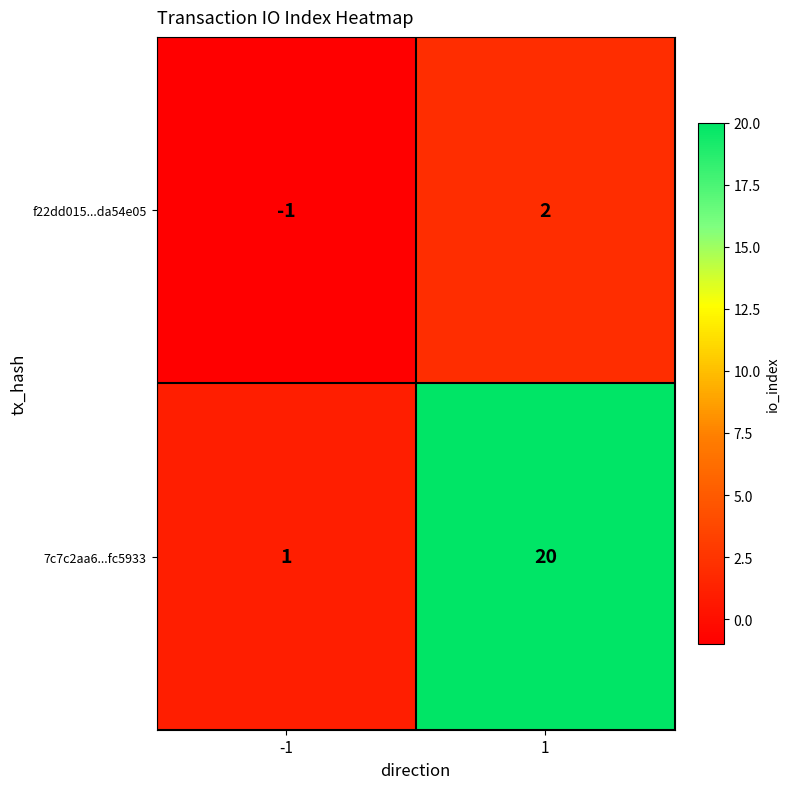

What is the greatest value displayed?

20